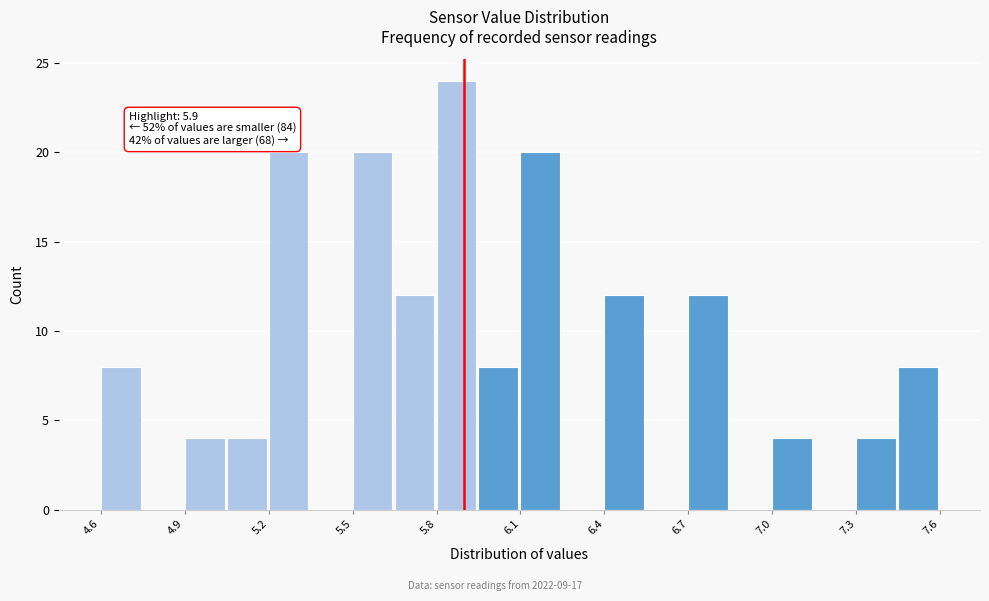

Read against the x-axis, roughly where is the centre of the tallest bar?

5.85